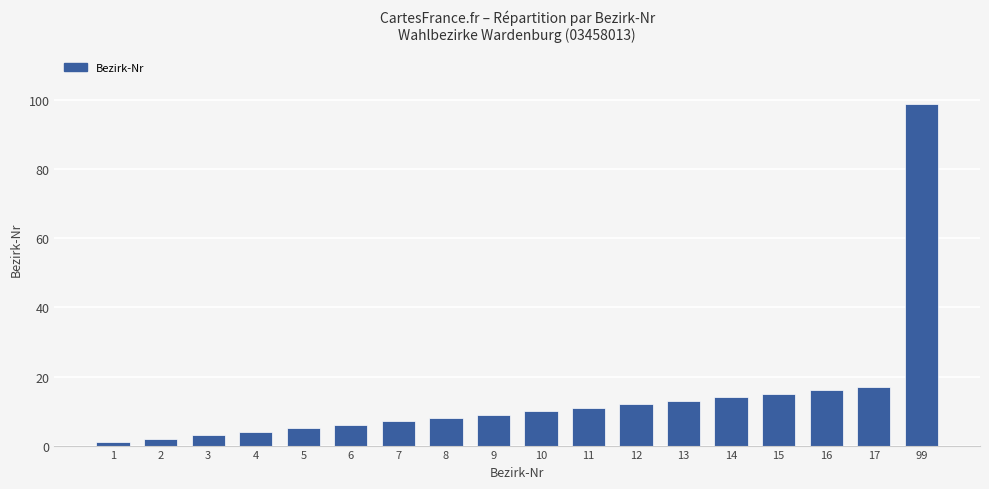

How many bars are there in total?

18